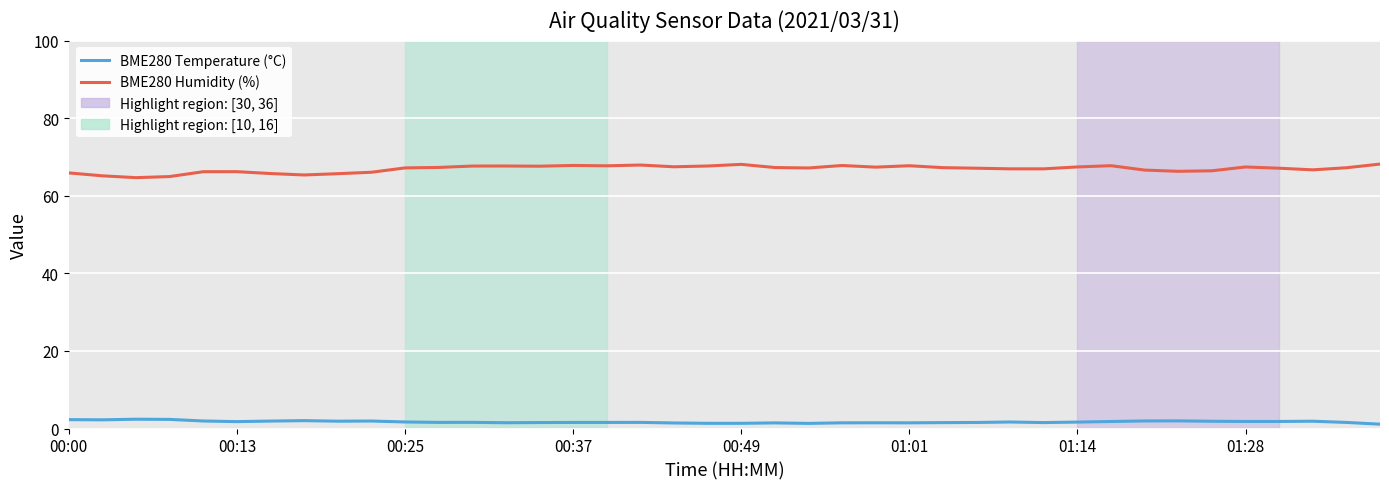

Which series has the largest range (max minus min)?

BME280 Humidity (%)